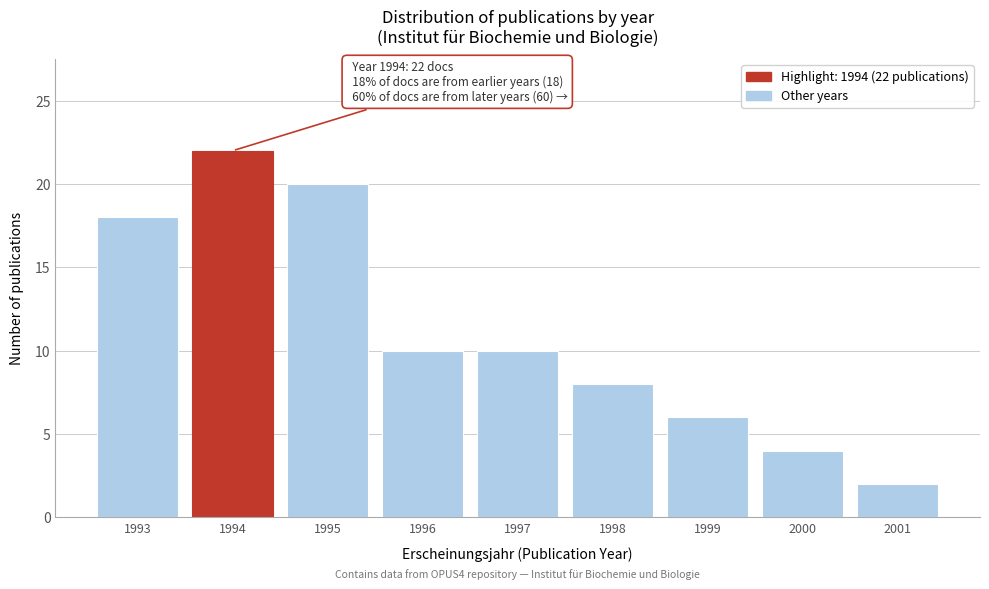

Reading left to right, what are all the values shown in this chart?

1993=18	1994=22	1995=20	1996=10	1997=10	1998=8	1999=6	2000=4	2001=2